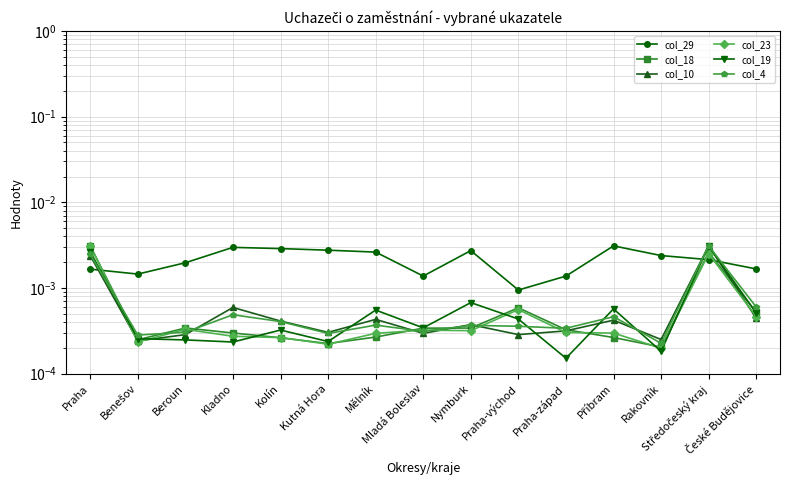

Is it true that col_23 equals 0.0 at Příbram?

False